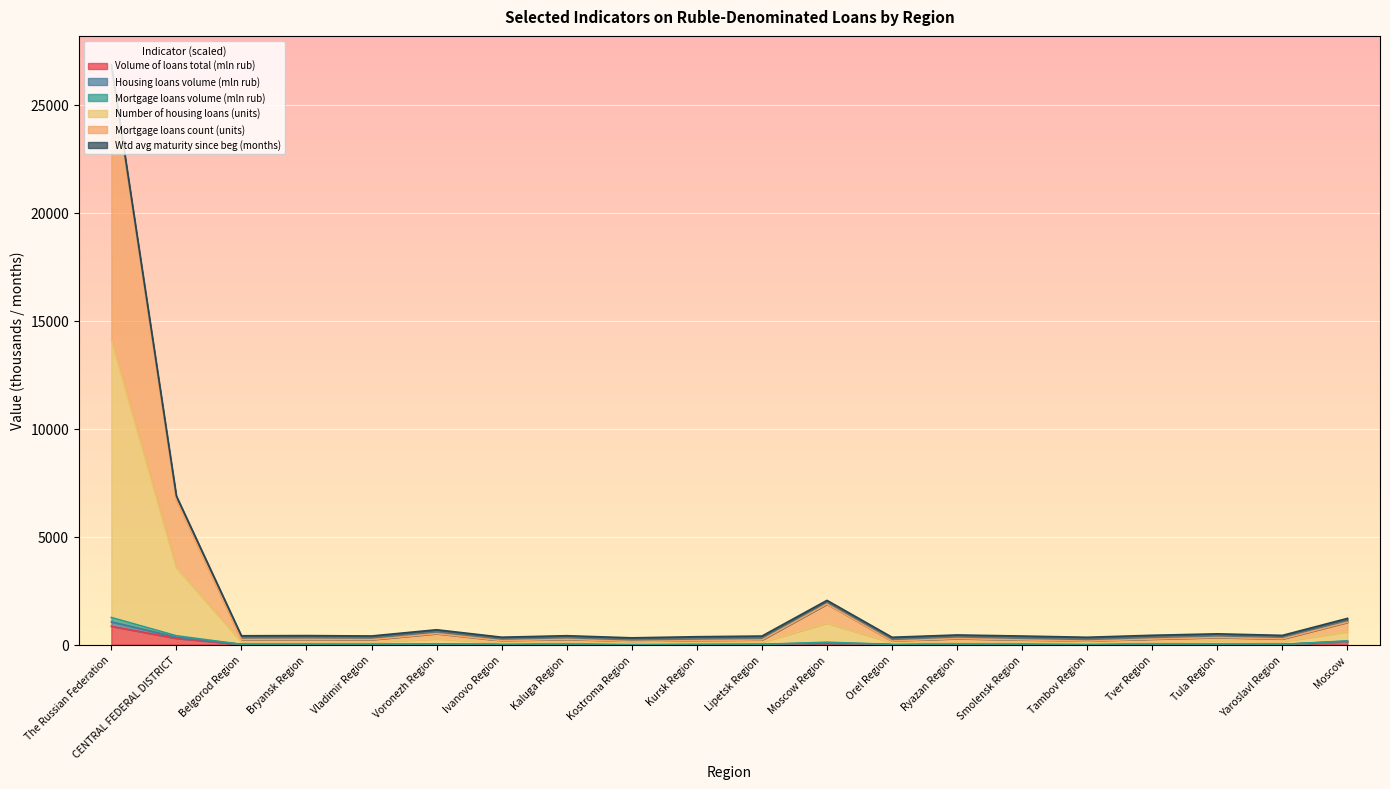

What position from the left is Tver Region?

17